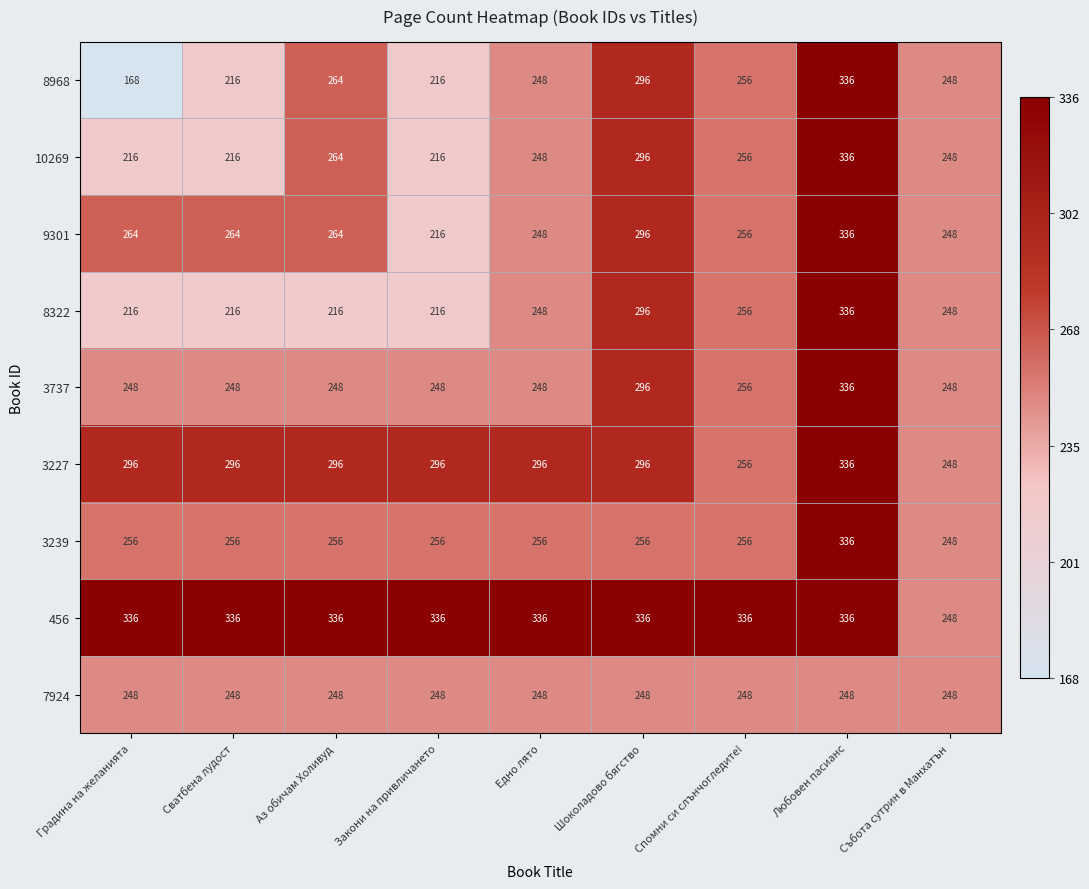

What is the difference between the highest and lowest values at Закони на привличането?

120